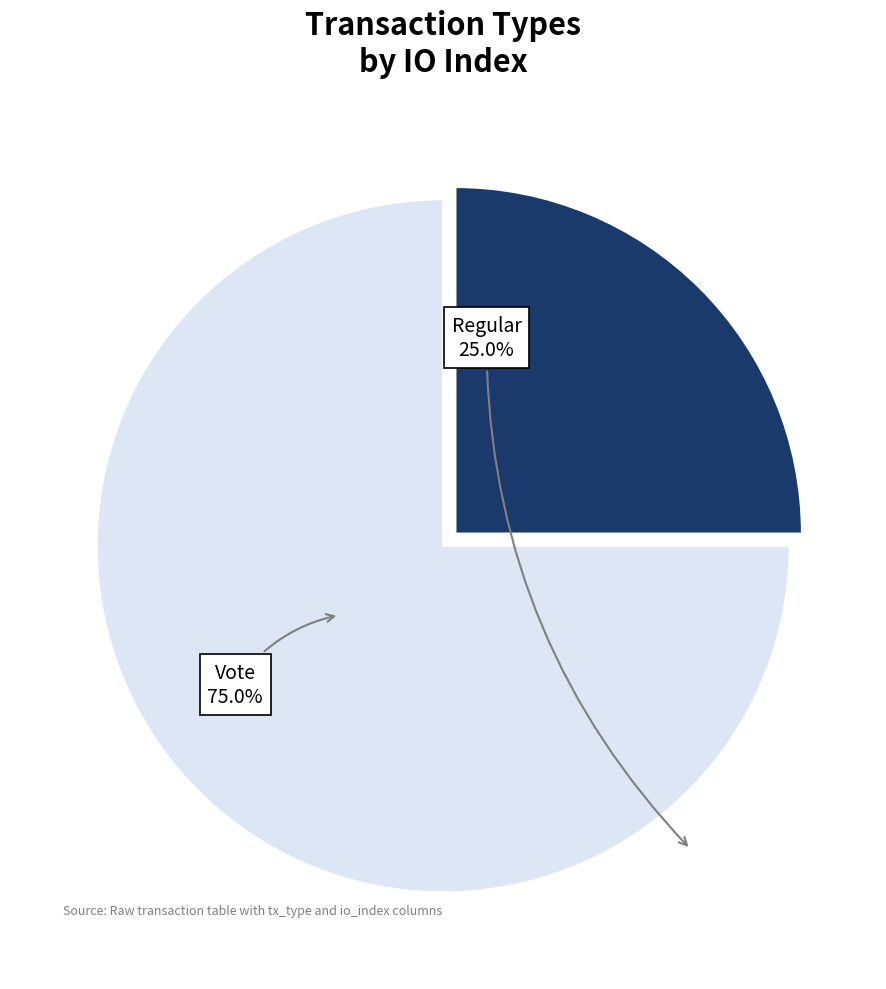

Which has a higher value, Regular or Vote?

Vote